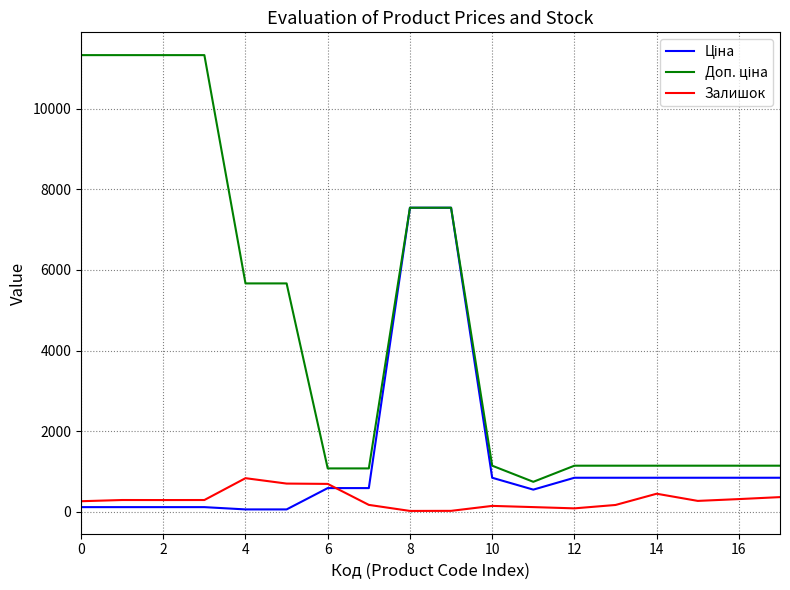

How many lines are shown in the chart?

3